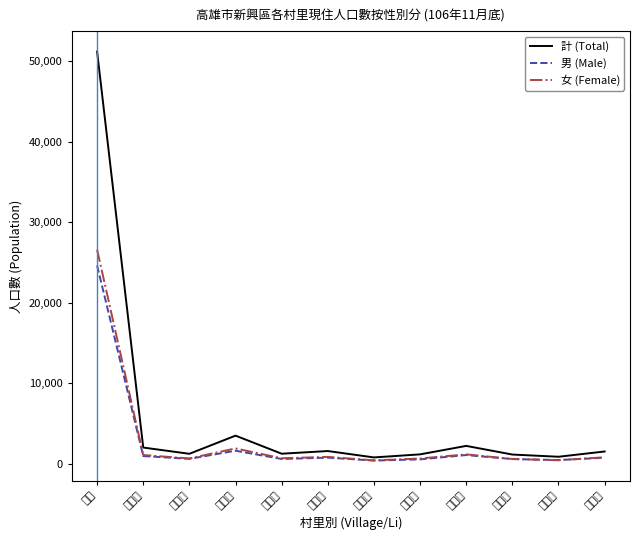

True or false: 女 (Female) and 計 (Total) intersect in this chart.

False